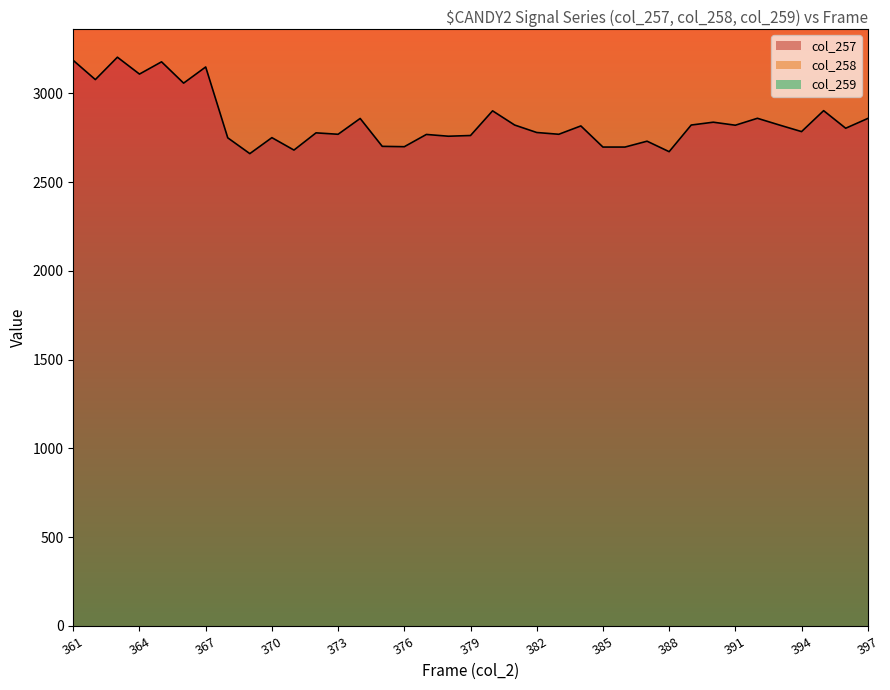

Is it true that col_257 equals 4077 at 379?

False